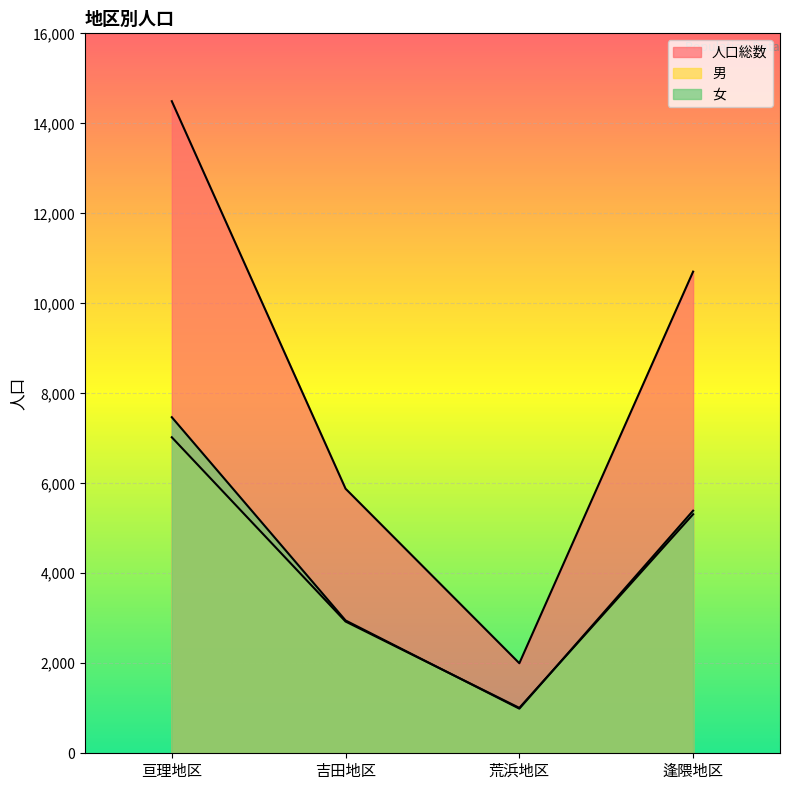

At which category does the chart reach its peak across all series?

亘理地区